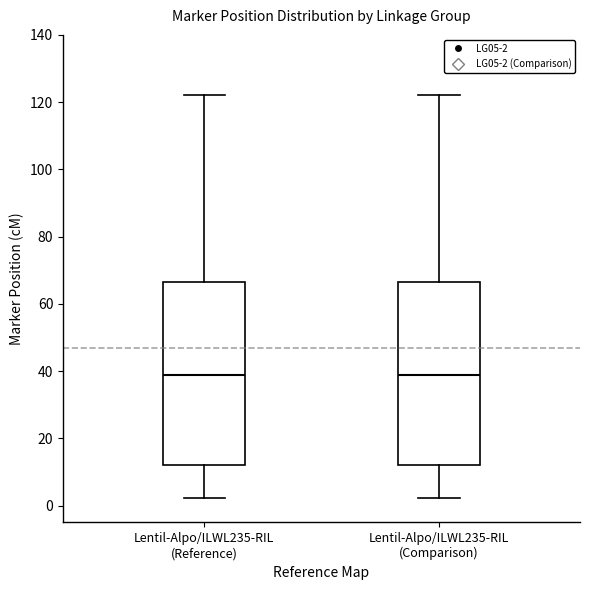

Where does the lower whisker of the box for Lentil-Alpo/ILWL235-RIL (Comparison) end on the y-axis? The values are not printed on the chart, so give them approximately, as read against the axis.

2